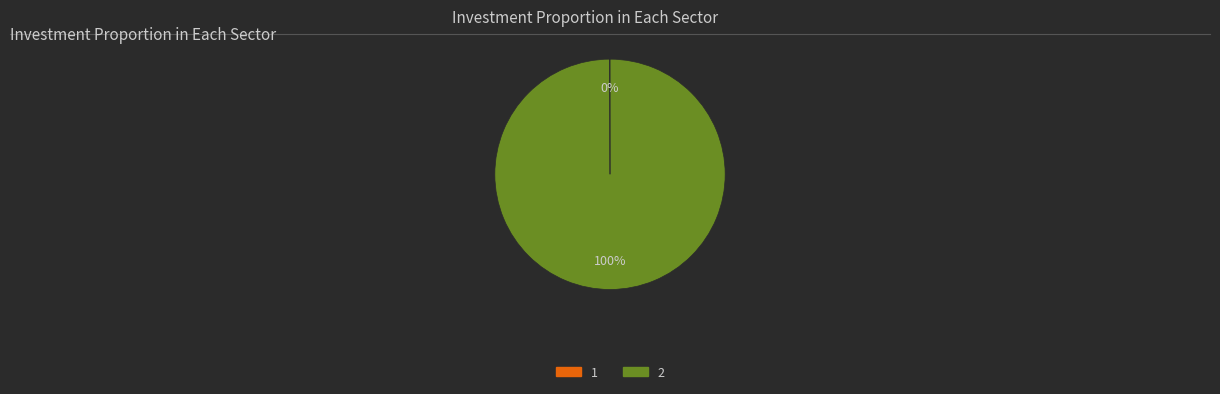

Which category accounts for the majority?

2